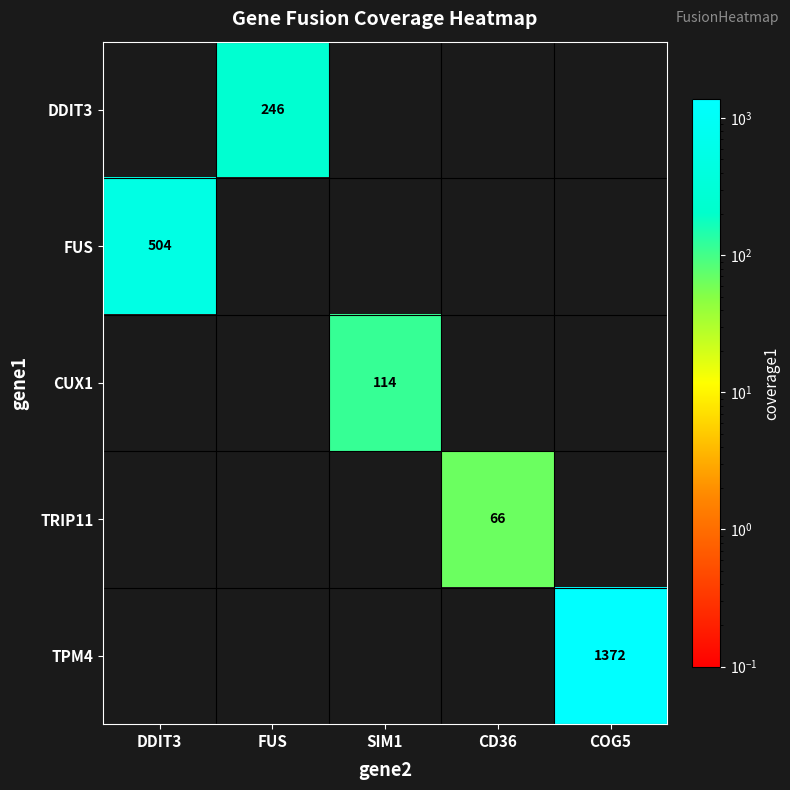

How many values in TPM4 are above zero?

1